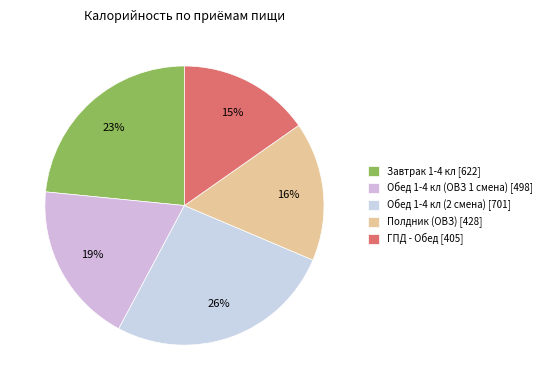

What is the change in value from Полдник (ОВЗ) to ГПД - Обед?

-23